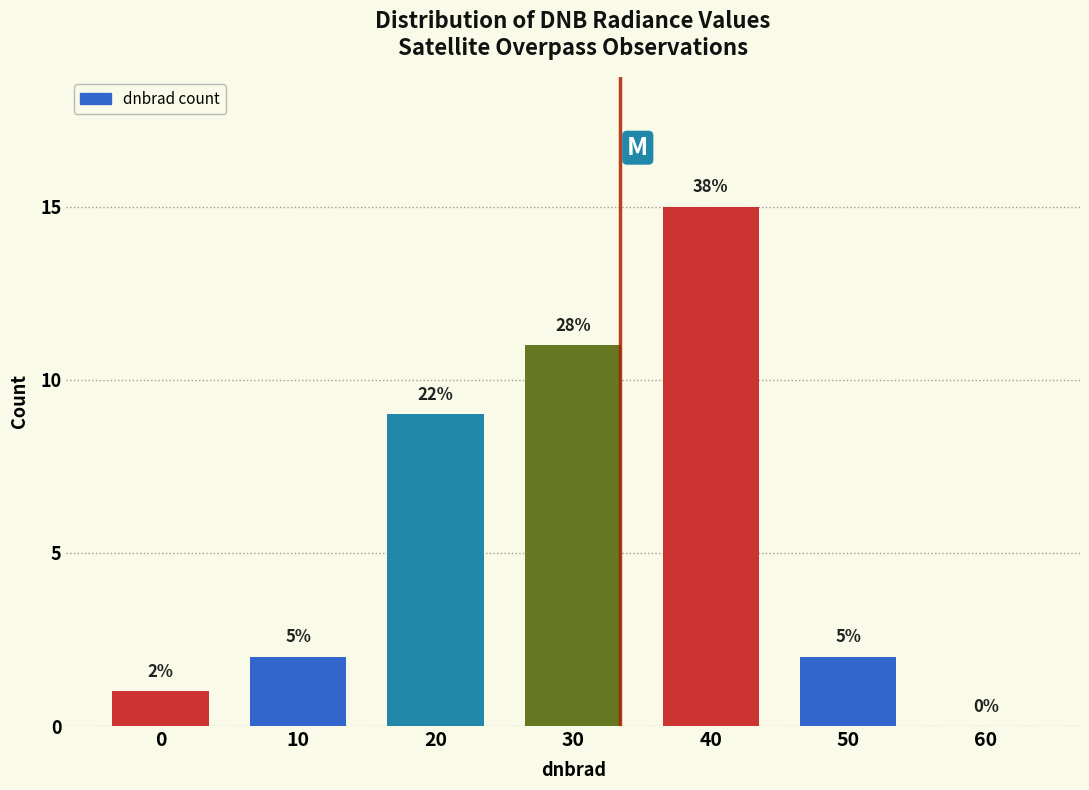

Are the bars horizontal?

No